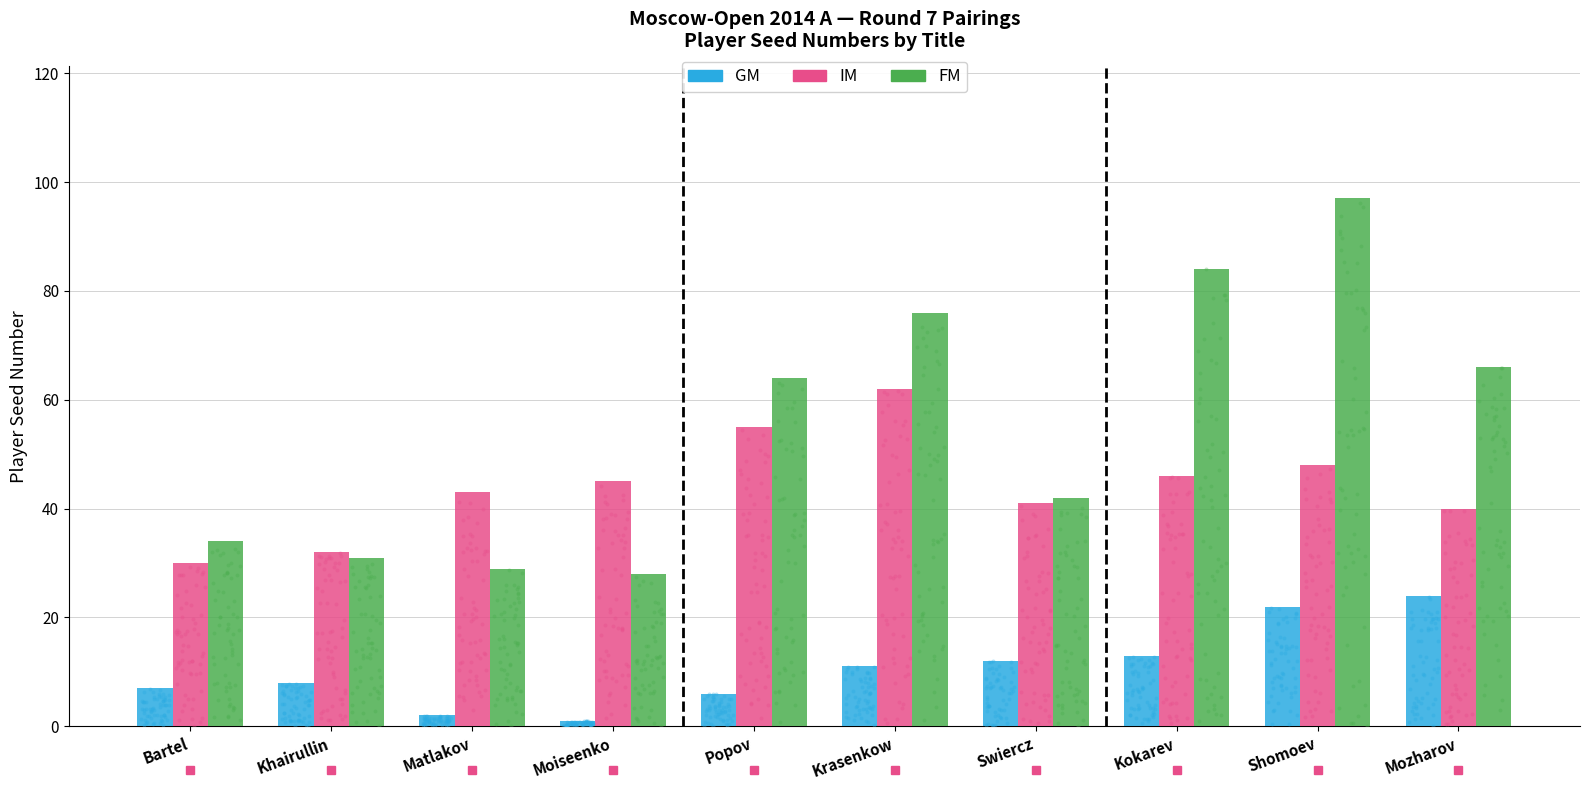

At how many categories does at least one series exceed 71?

3